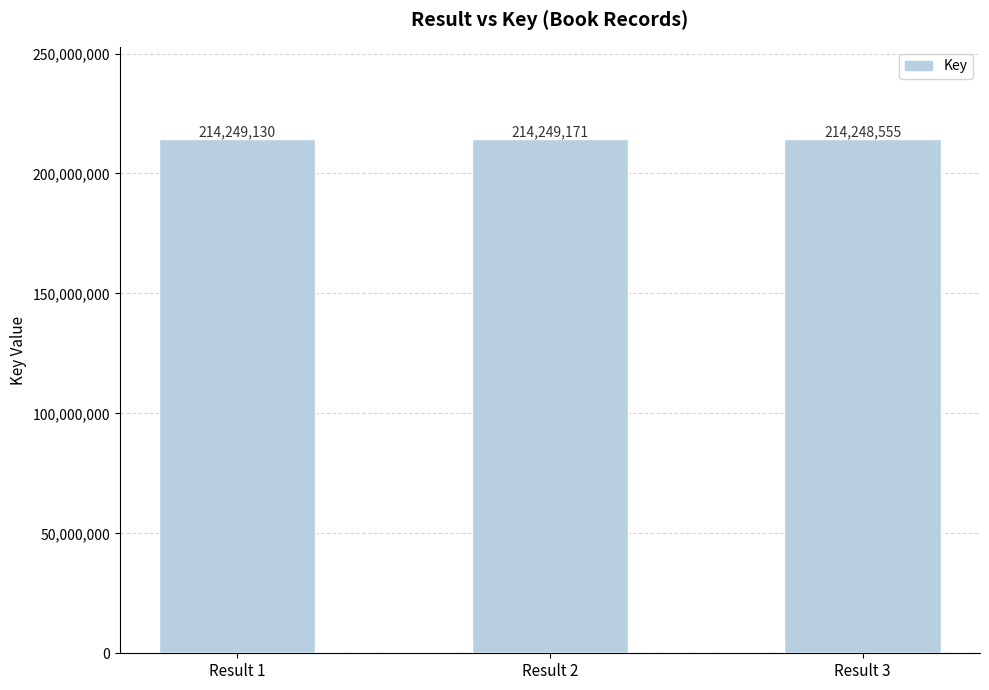

List the labels in order of value, largest first.

Result 2, Result 1, Result 3